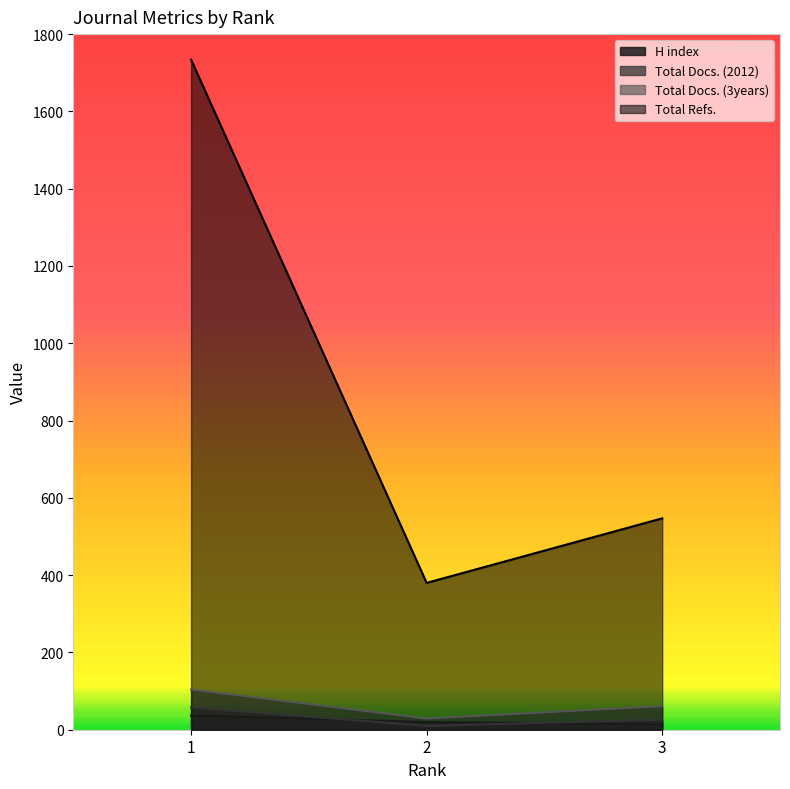

What is the value of the Total Docs. (3years) point at the 3rd from the left?

61